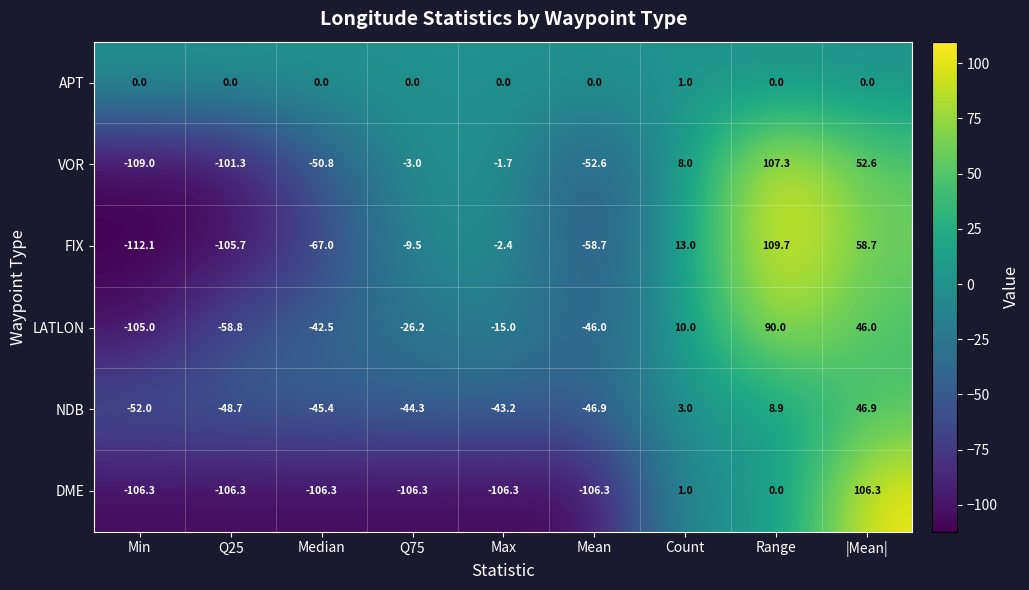

Which series changed the most between Q25 and Median?

VOR